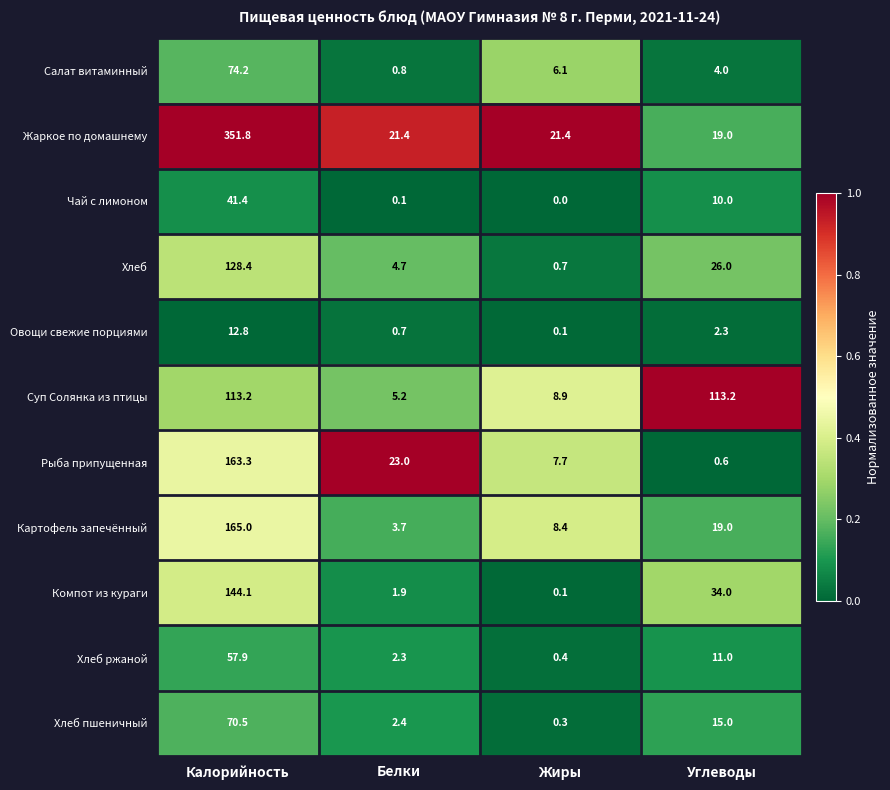

What is the sum of all Овощи свежие порциями values?

15.9